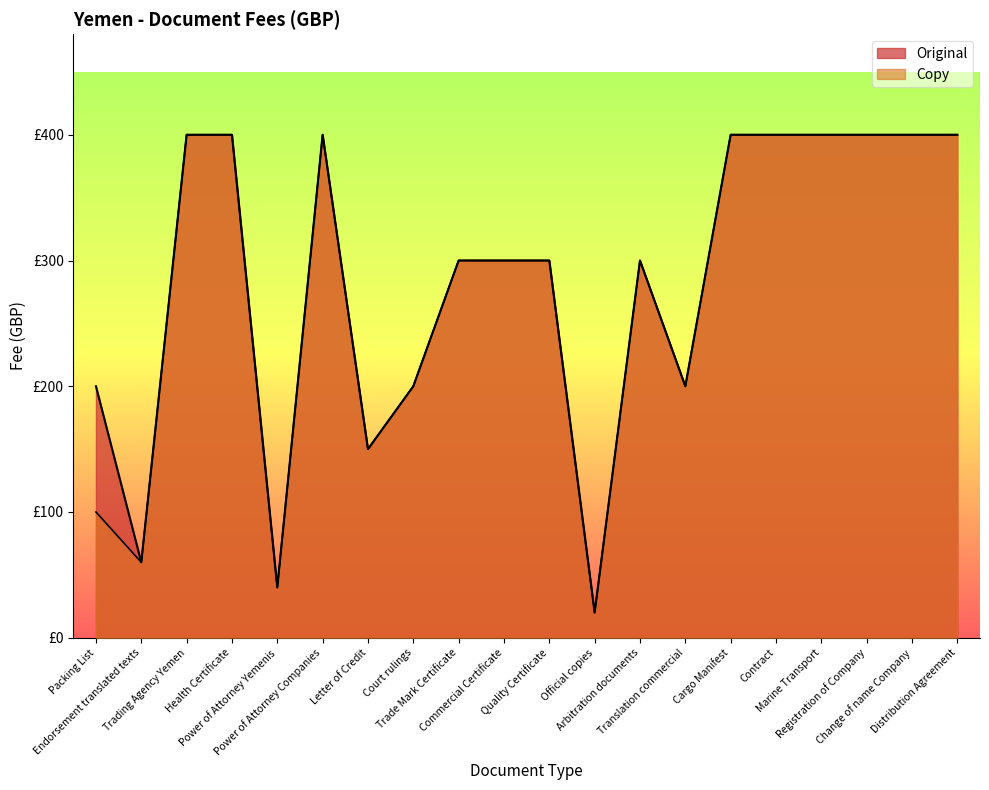

Which label corresponds to the largest value in the chart?

Trading Agency Yemen